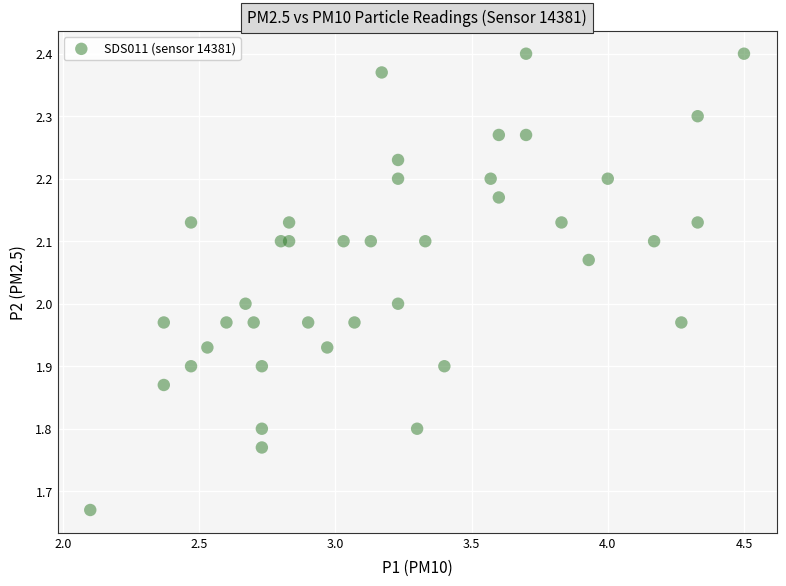

What is the range of Y values (max minus min)?

0.7